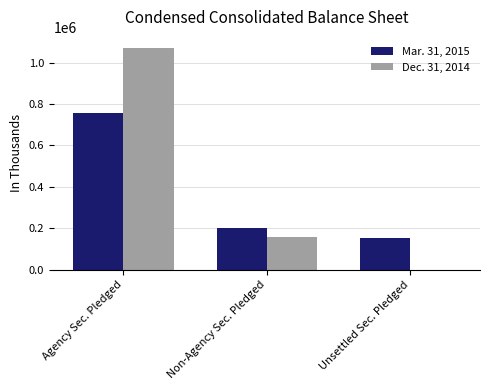

Is the value of Dec. 31, 2014 at Agency Sec. Pledged greater than the value of Mar. 31, 2015 at Non-Agency Sec. Pledged?

Yes